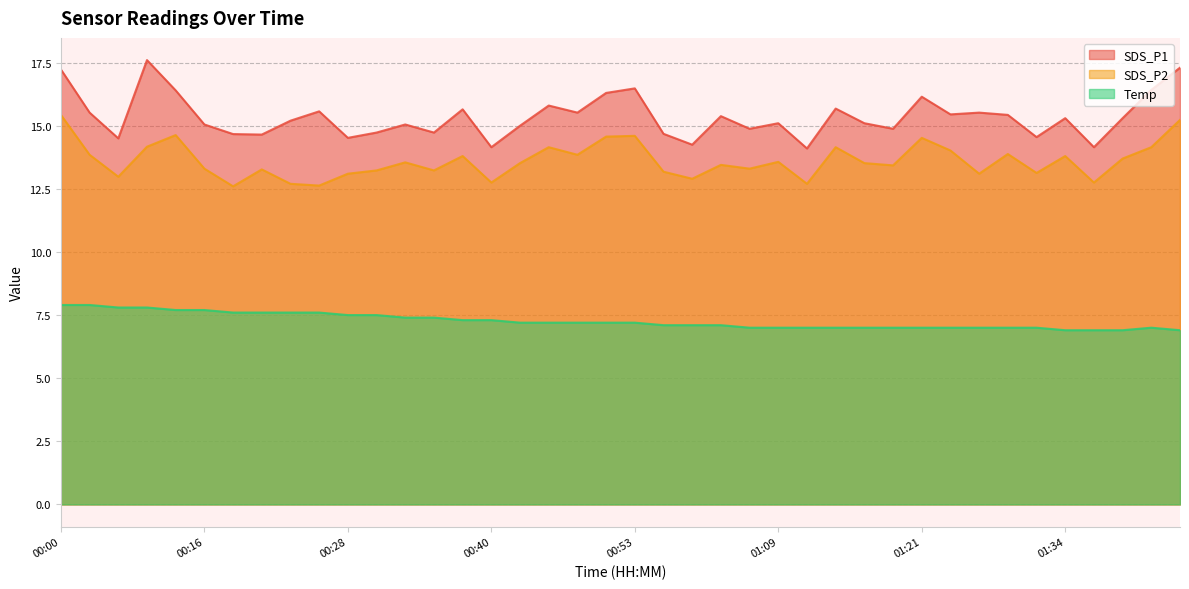

What is the difference between the maximum and minimum values in the SDS_P2 series?

2.8